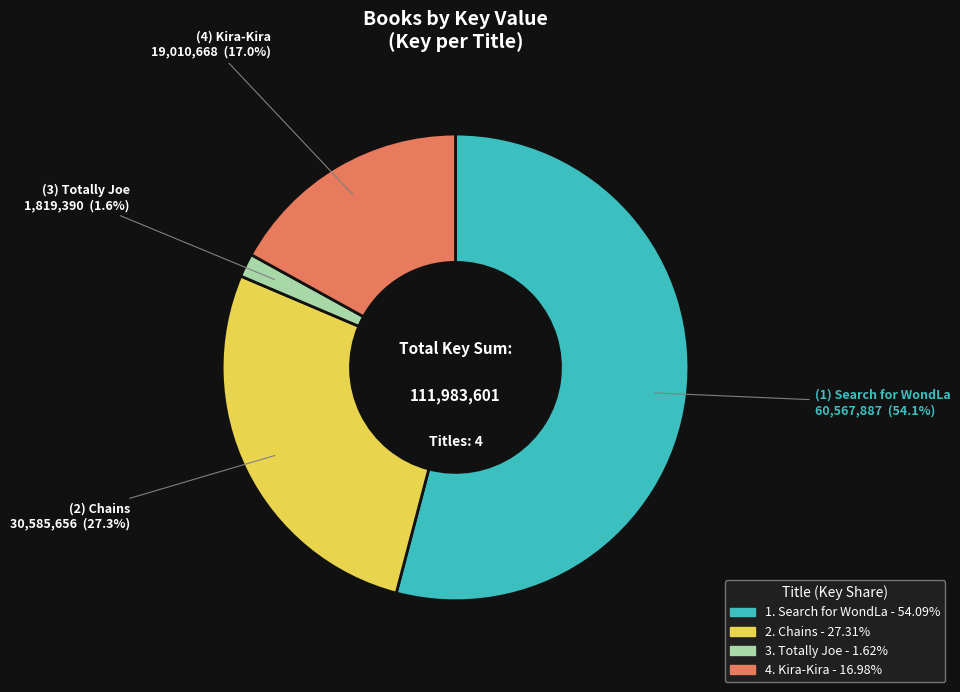

Is there a majority slice in this chart?

Yes